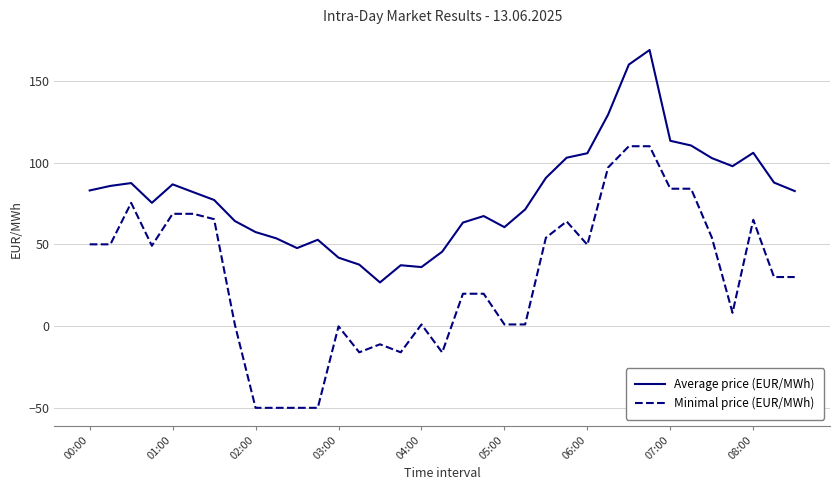

Which series has the largest range (max minus min)?

Minimal price (EUR/MWh)